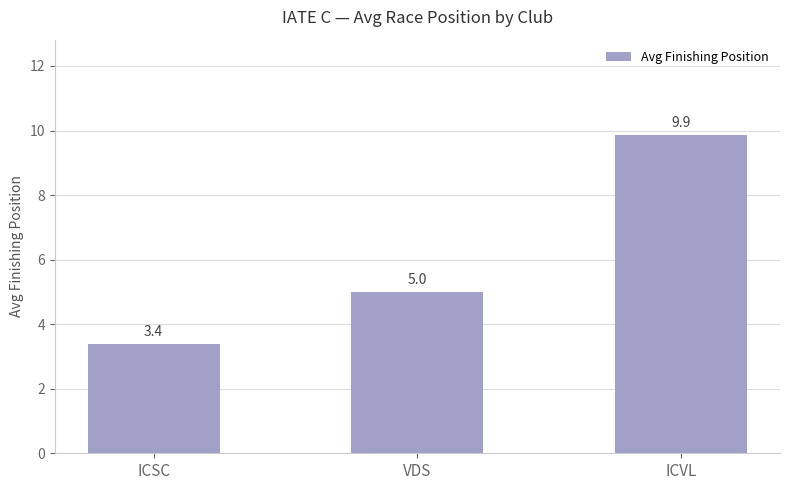

What is the difference between the values at ICSC and ICVL?

6.5